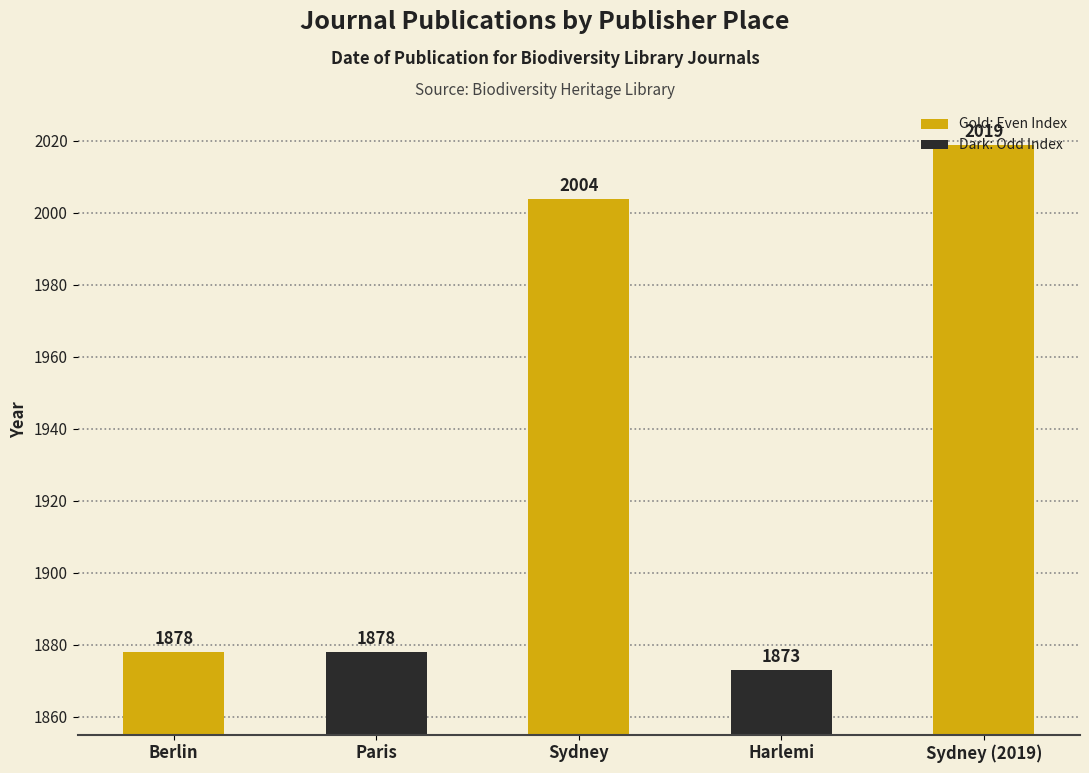

What is the difference between the maximum and minimum values?

146